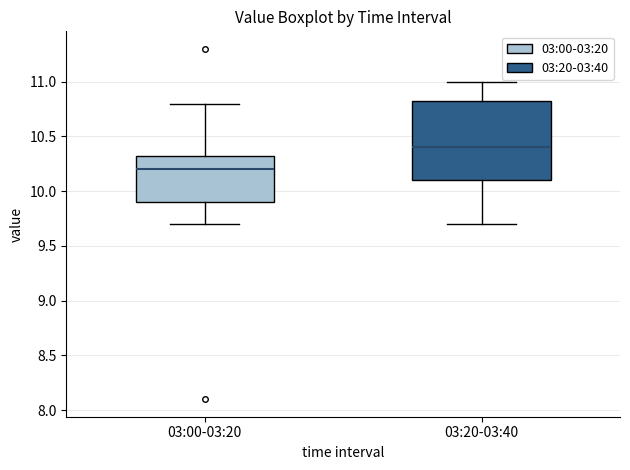

Which box has the highest median line?

03:20-03:40